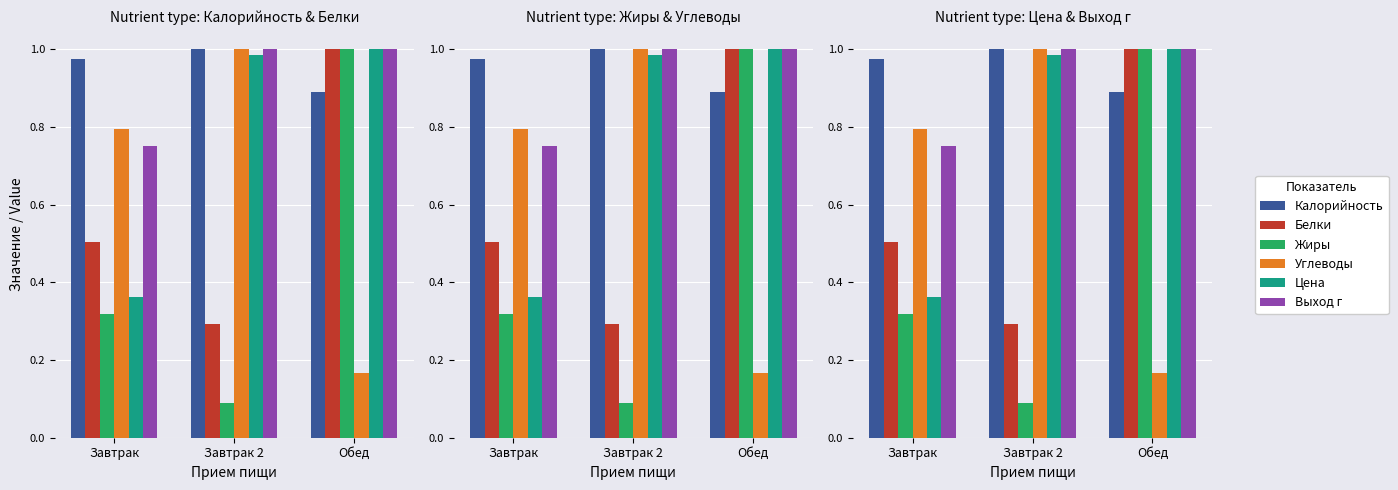

Rank the series by their maximum value, from highest to lowest.

Калорийность, Белки, Жиры, Углеводы, Цена, Выход г